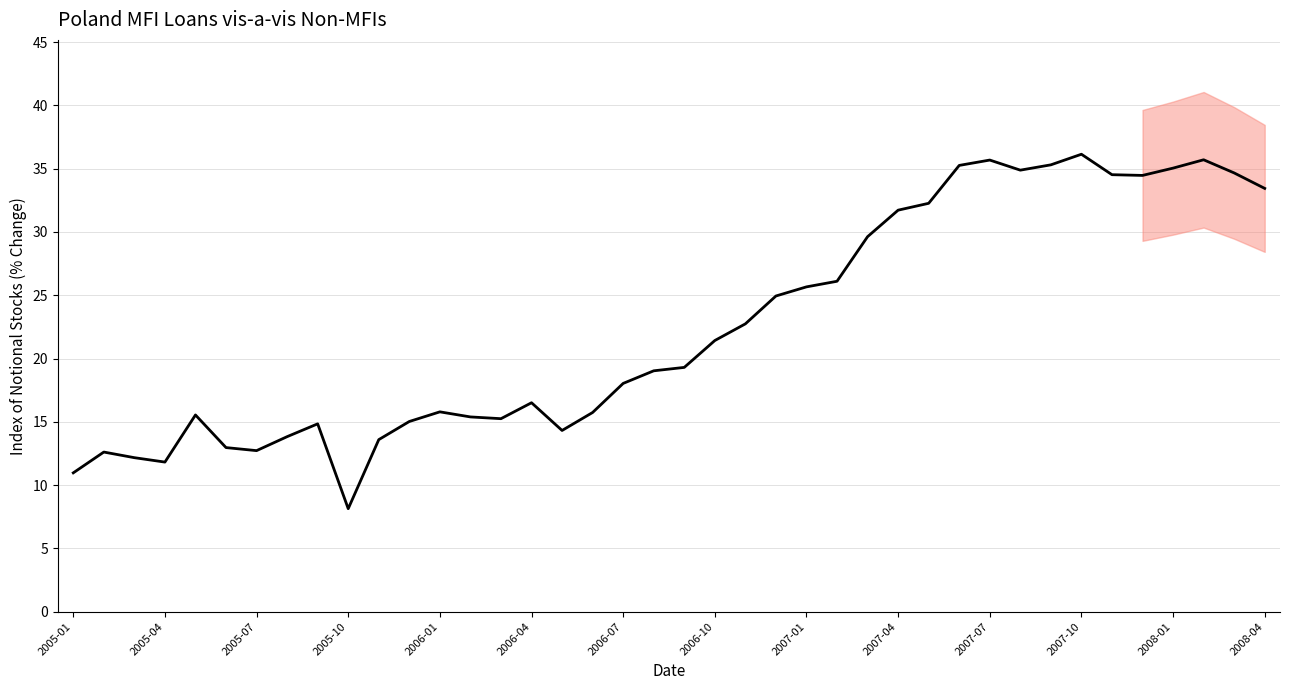

Count the number of data series in this chart.

1